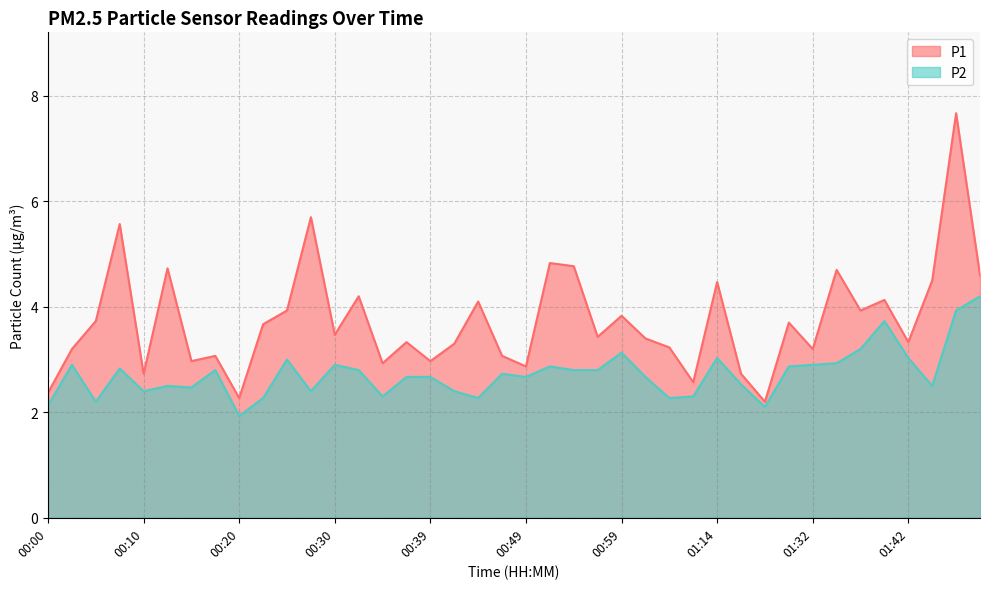

Rank the categories by P2 value from lowest to highest.

00:20, 01:19, 00:00, 00:05, 00:22, 00:44, 01:04, 00:35, 01:12, 00:10, 00:27, 00:42, 00:15, 00:13, 01:45, 01:17, 00:37, 00:39, 00:49, 01:01, 00:47, 00:18, 00:32, 00:54, 00:57, 00:08, 00:52, 01:30, 00:03, 00:30, 01:32, 01:35, 00:25, 01:14, 01:42, 00:59, 01:37, 01:40, 01:47, 01:50